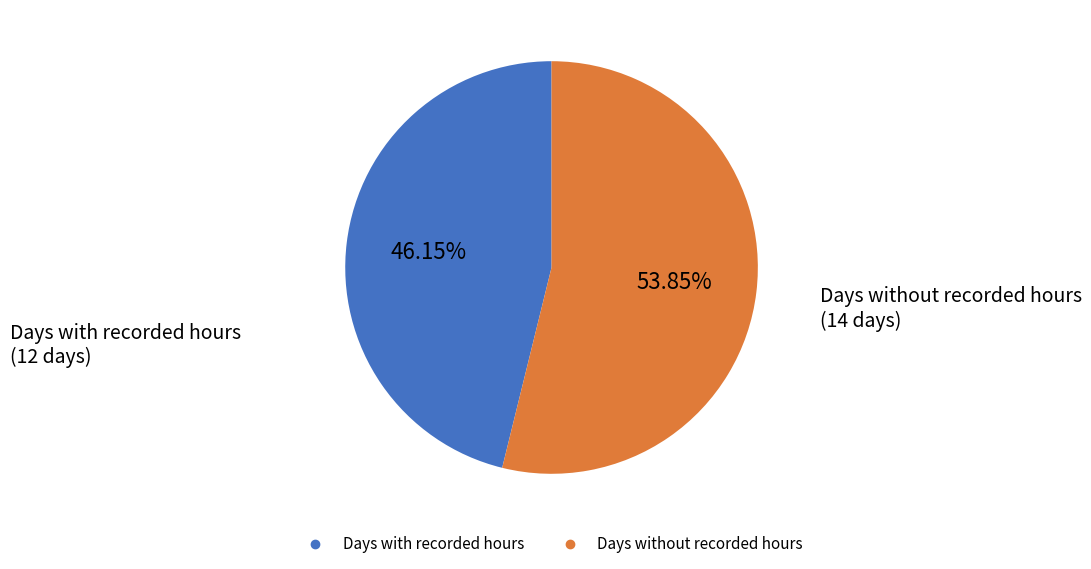

Is there any slice that represents more than half of the pie?

Yes